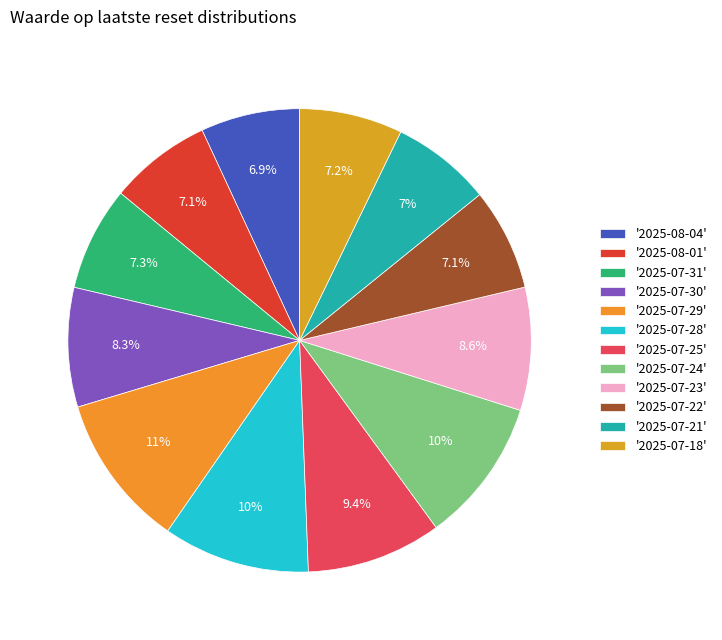

How many slices are in this pie chart?

12